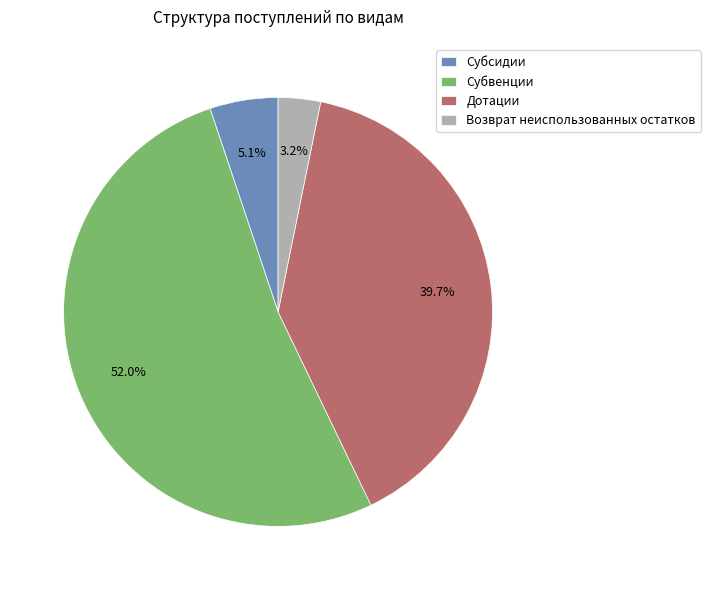

Is there any slice that represents more than half of the pie?

Yes